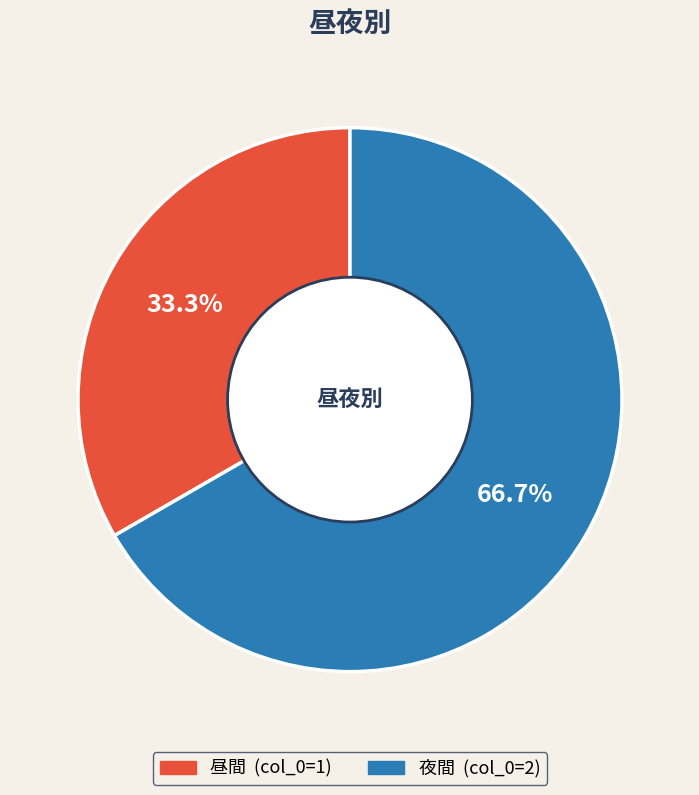

Which slice is the largest?

夜間